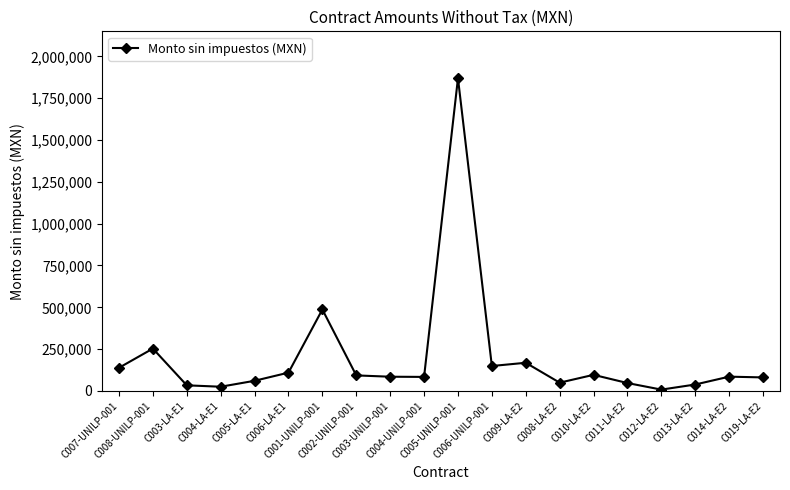

What is the difference between the values at C004-UNILP-001 and C019-LA-E2?

3052.1